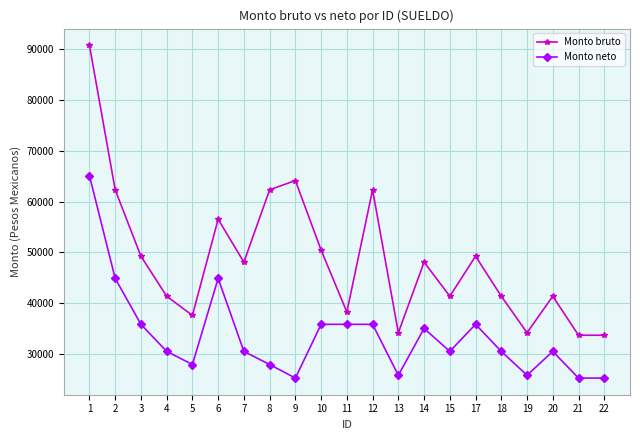

True or false: Monto neto and Monto bruto cross at least once.

False